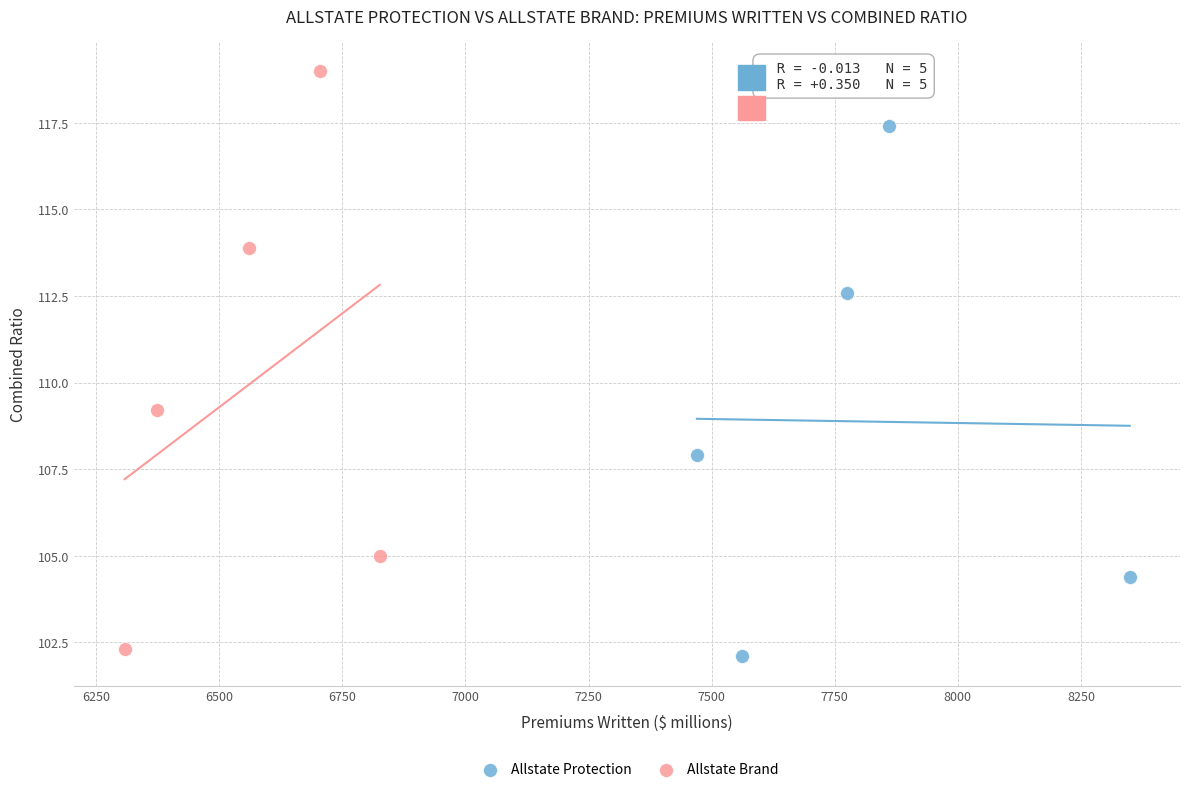

Which series has the widest spread of Y values?

Allstate Brand